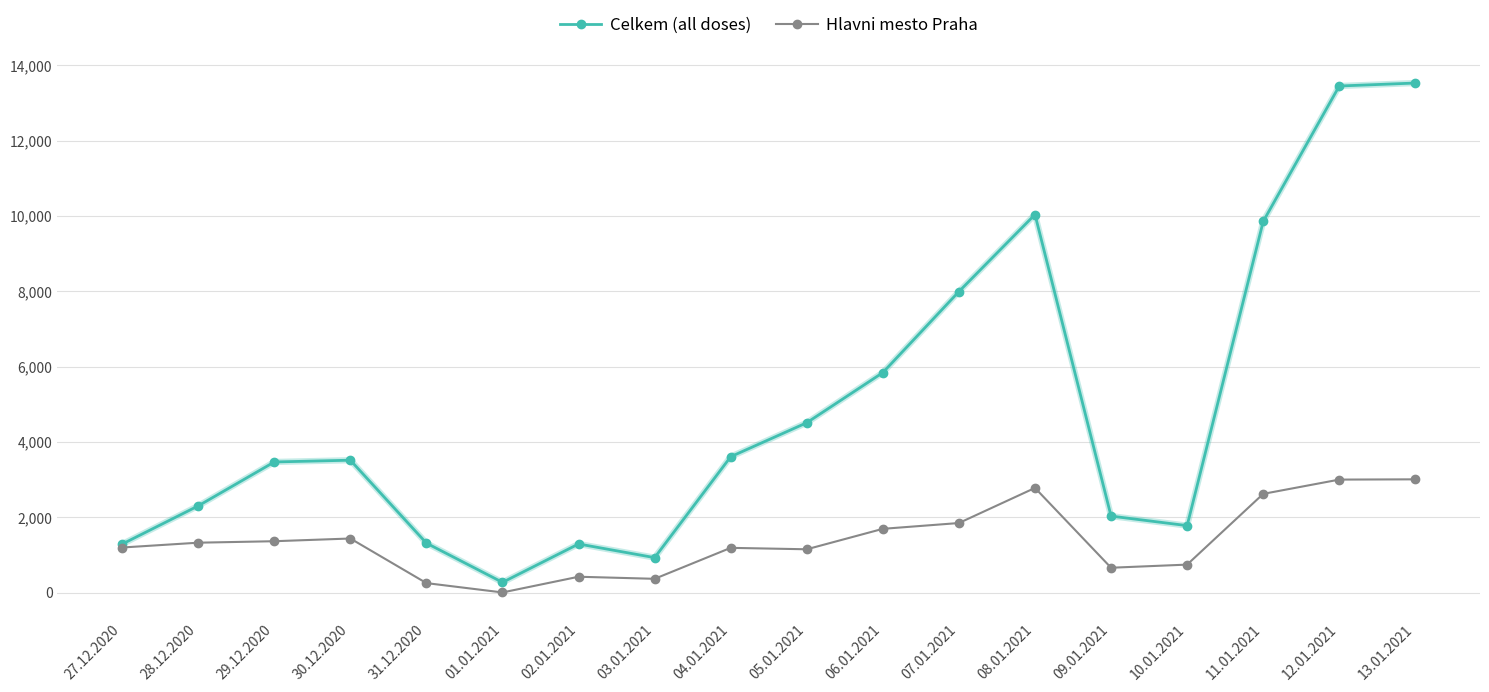

How many interior local valleys does the Celkem (all doses) series have?

3